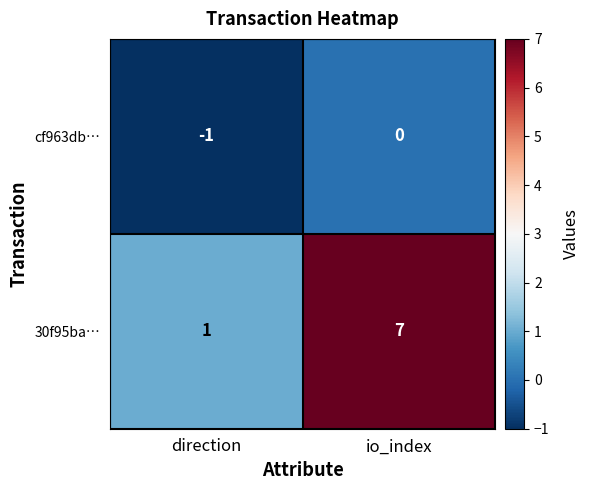

What is the sum of the 30f95ba… values at direction and io_index?

8